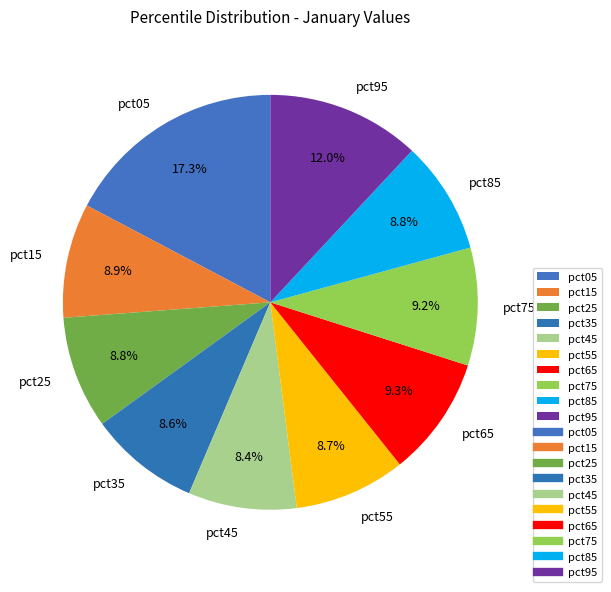

Is it true that pct75 is 15% of the pie?

False